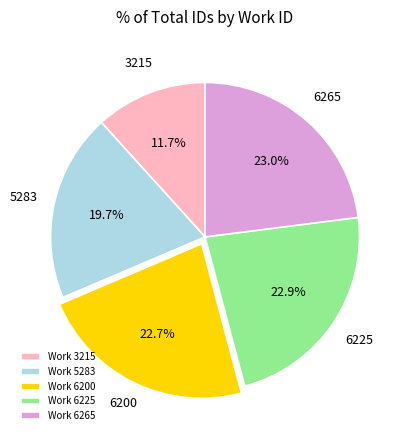

What is the smallest slice in the pie chart?

Work 3215